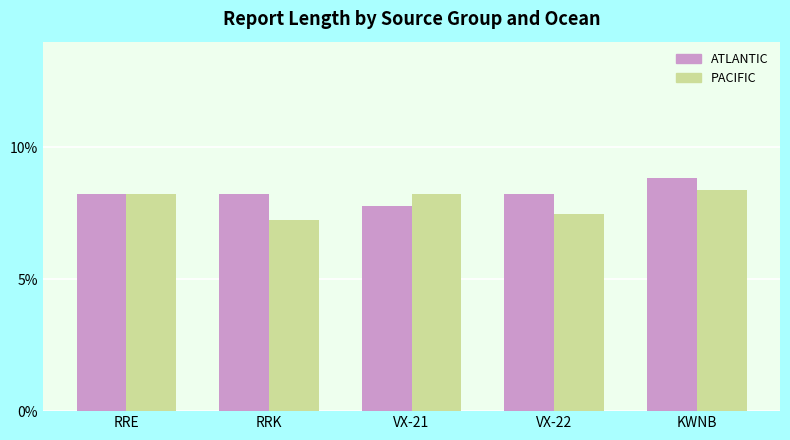

Which series has the largest total across all categories?

ATLANTIC